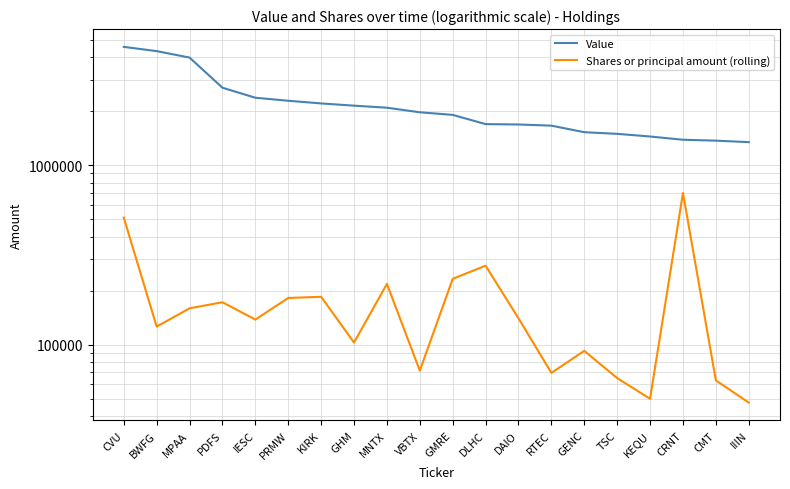

What value does the Shares or principal amount (rolling) series have at MNTX, to the nearest 100?

217800